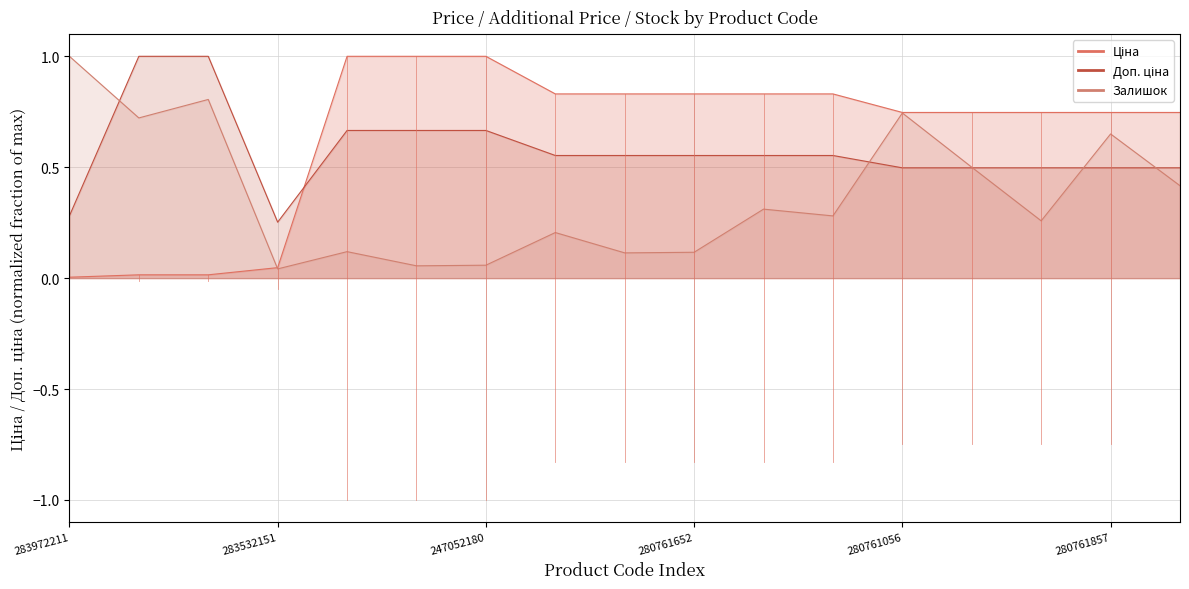

How many series are shown in this chart?

3